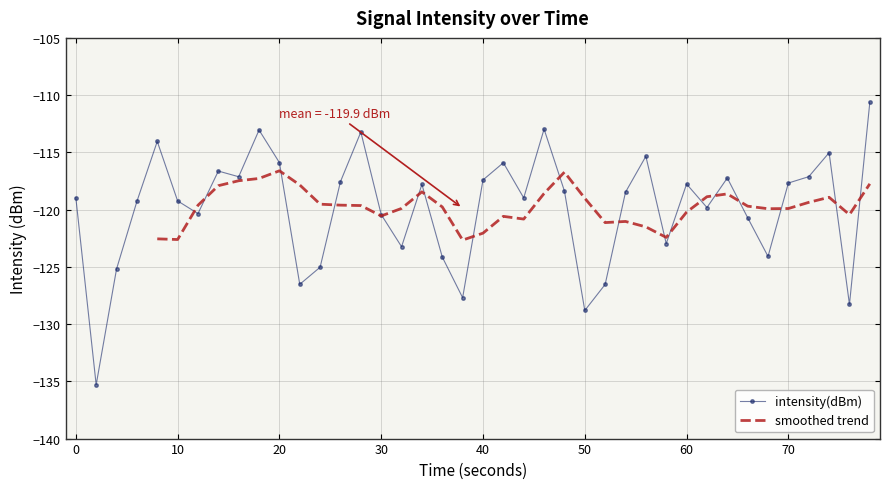

True or false: intensity(dBm) has a value of -87.9 at 50.

False